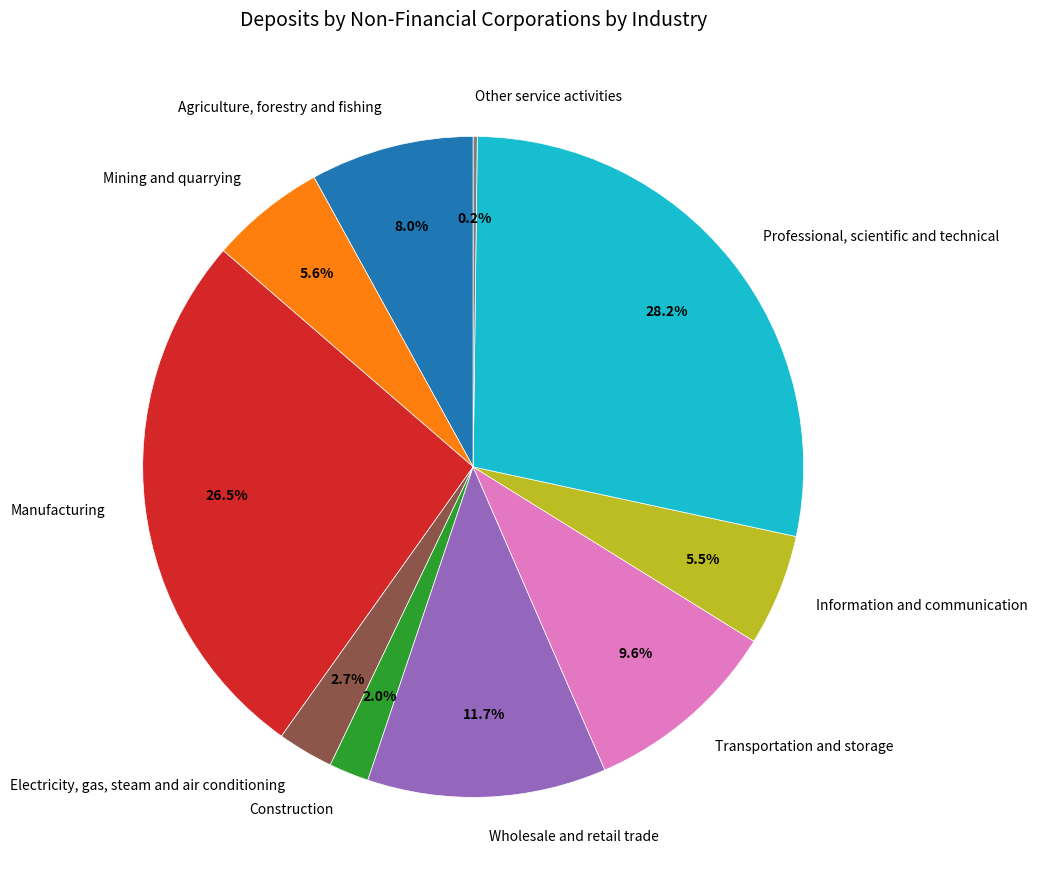

To the nearest percent, what is the combined percentage of Professional, scientific and technical and Wholesale and retail trade?

40%